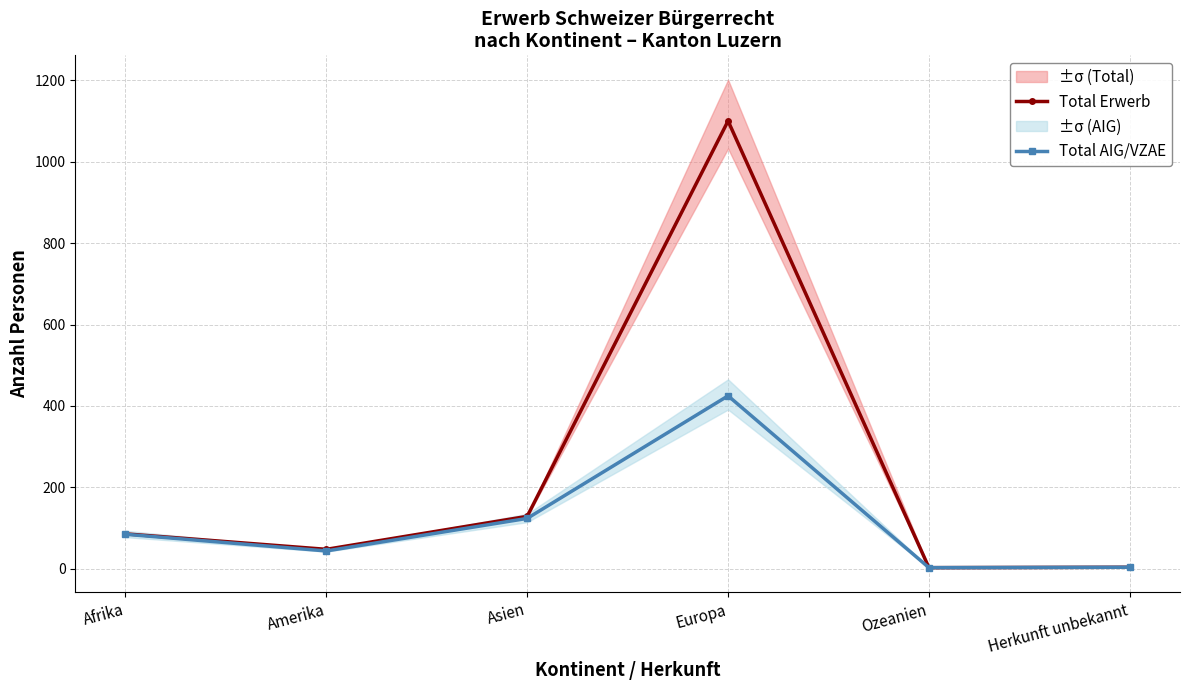

How many interior local peaks does the Total AIG/VZAE series have?

1